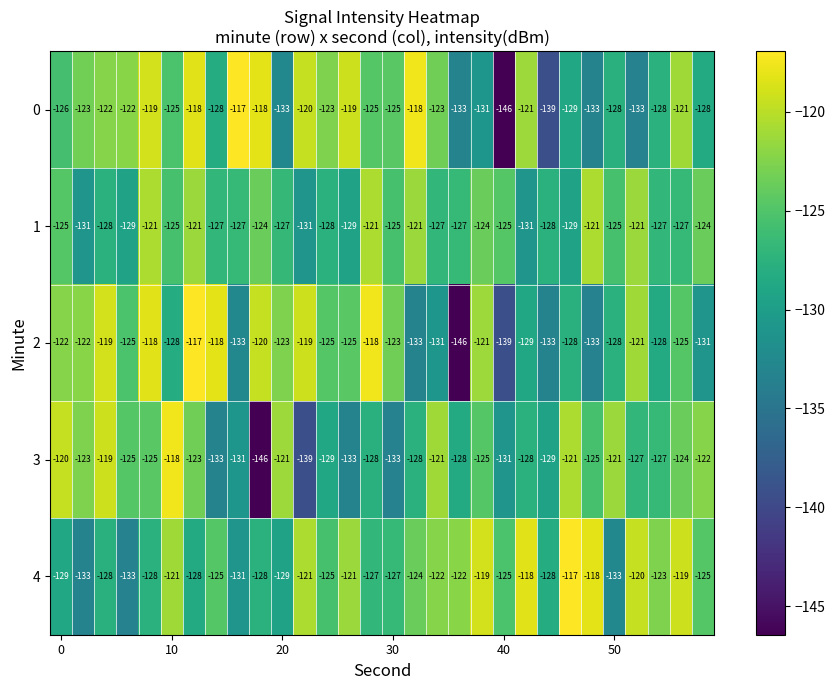

What is the minimum value for 2?

-146